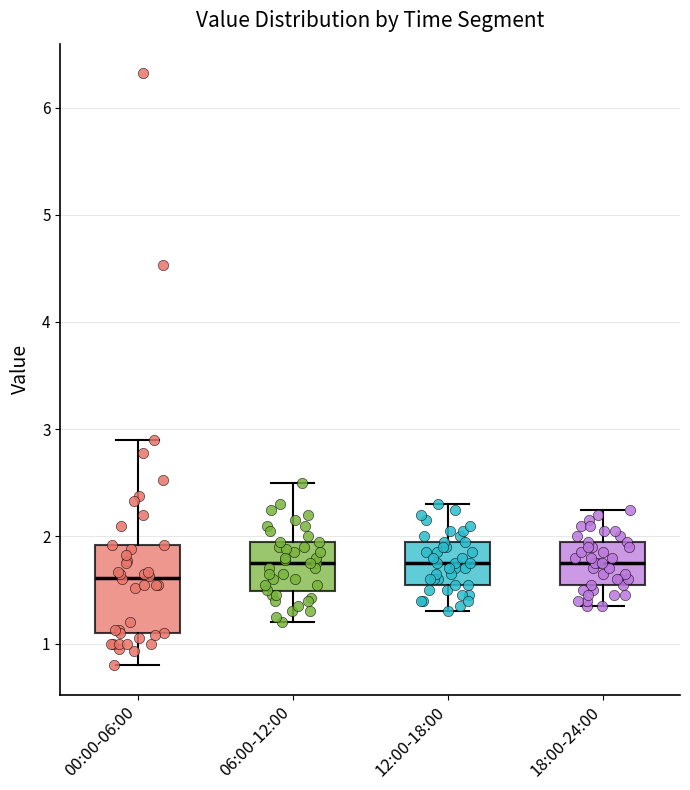

Which box's median line is the lowest?

00:00-06:00